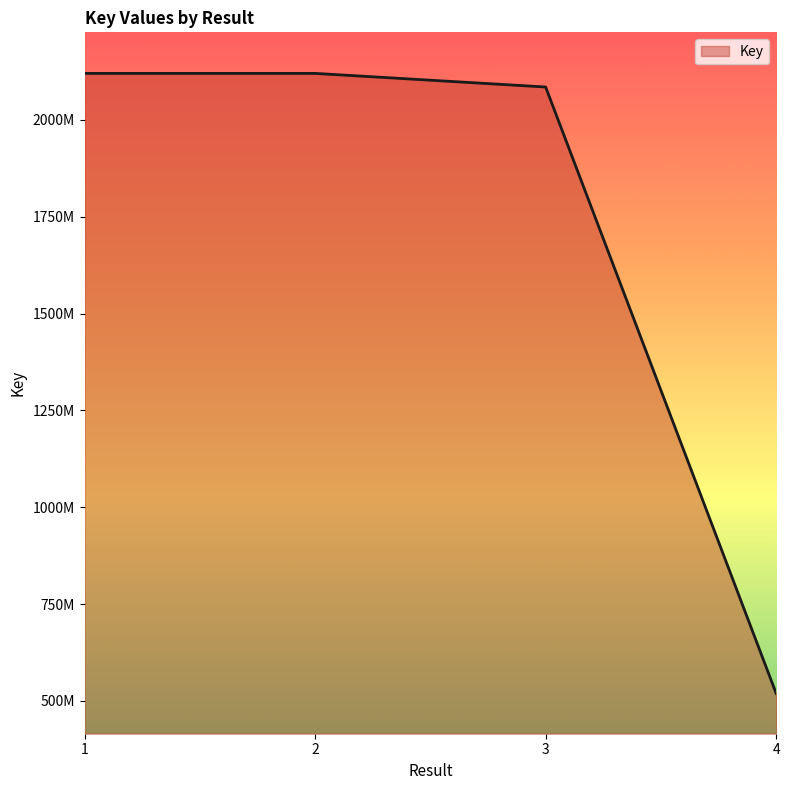

What is the sum of the values at 1 and 4?

2639217631